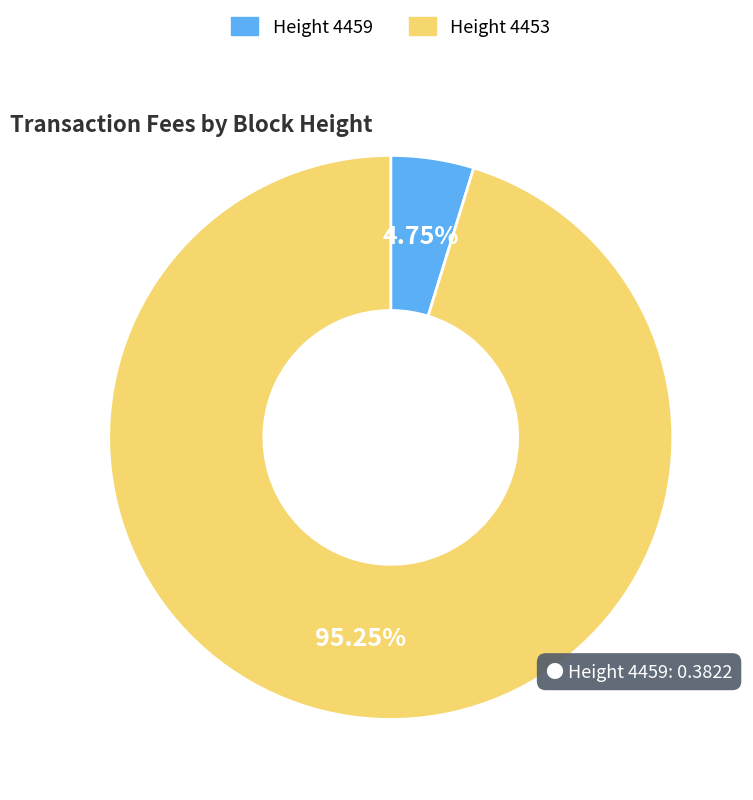

Is Height 4459 the majority of the pie?

No